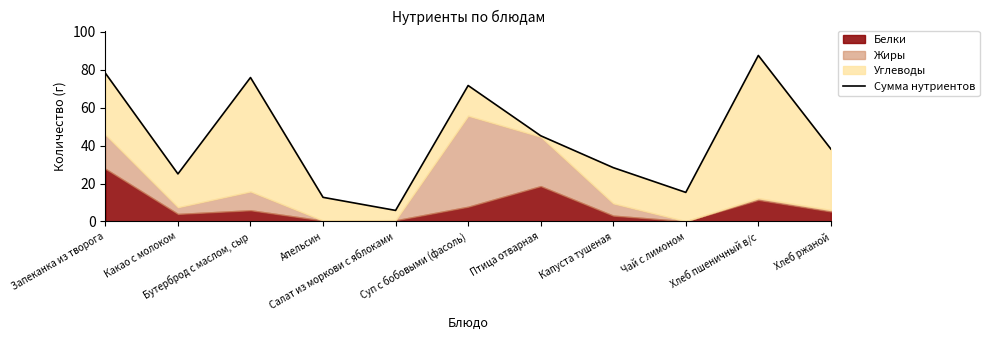

Count the number of values greater than 38.

6